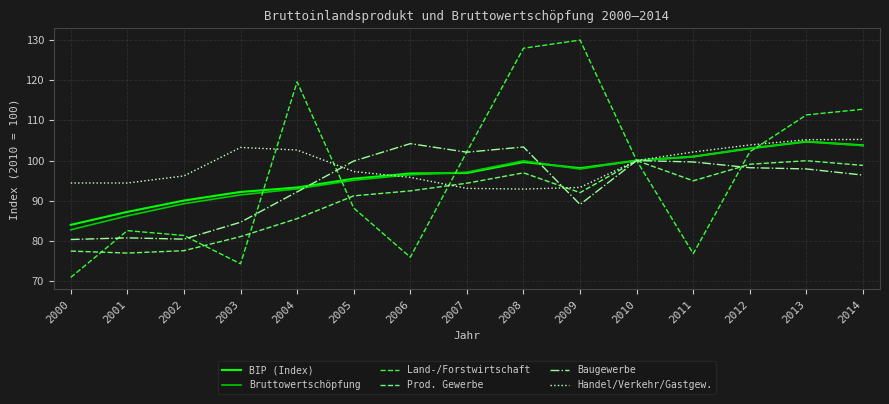

What is the total value across all series at 2012?

609.4